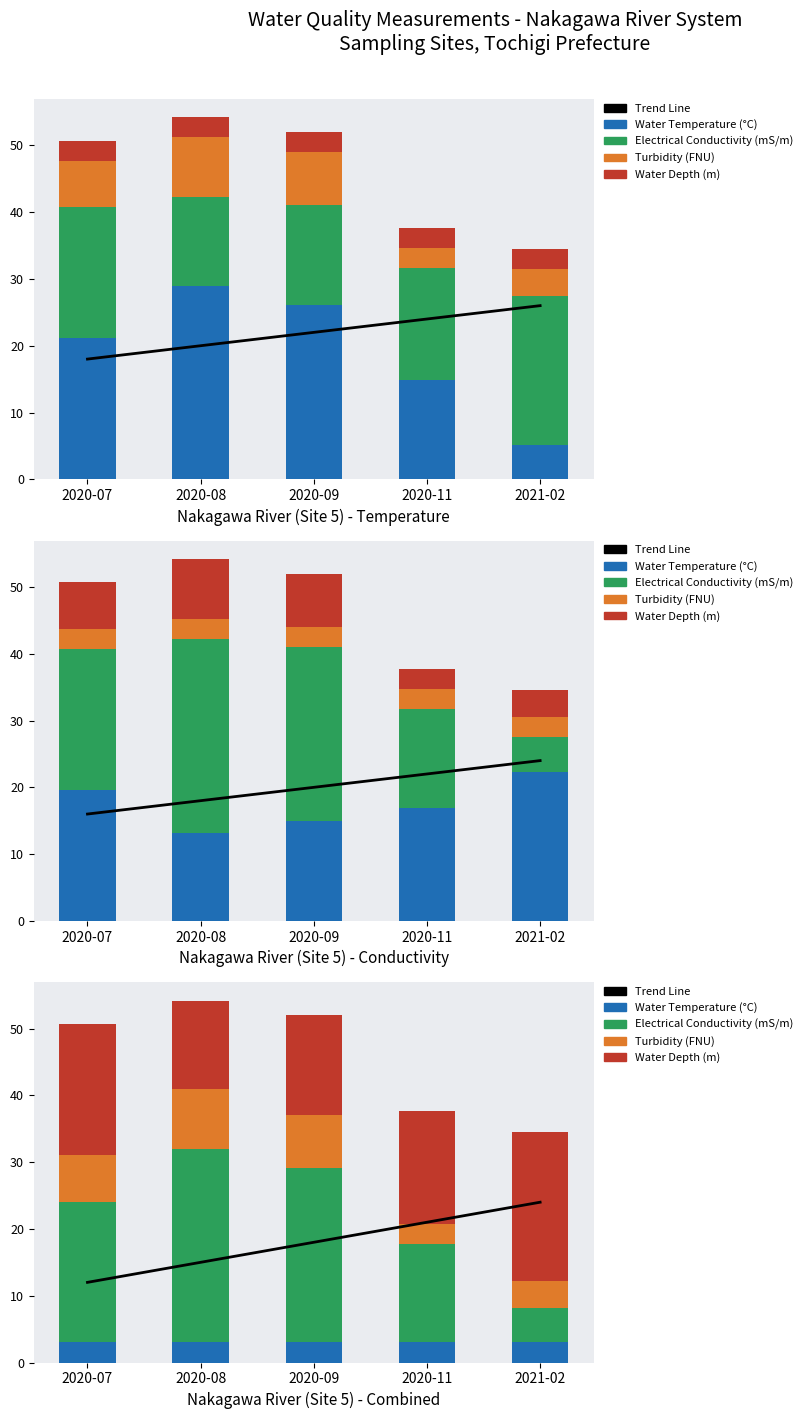

What are all the series names shown in the legend?

Trend Line, Water Temperature (°C), Electrical Conductivity (mS/m), Turbidity (FNU), Water Depth (m)